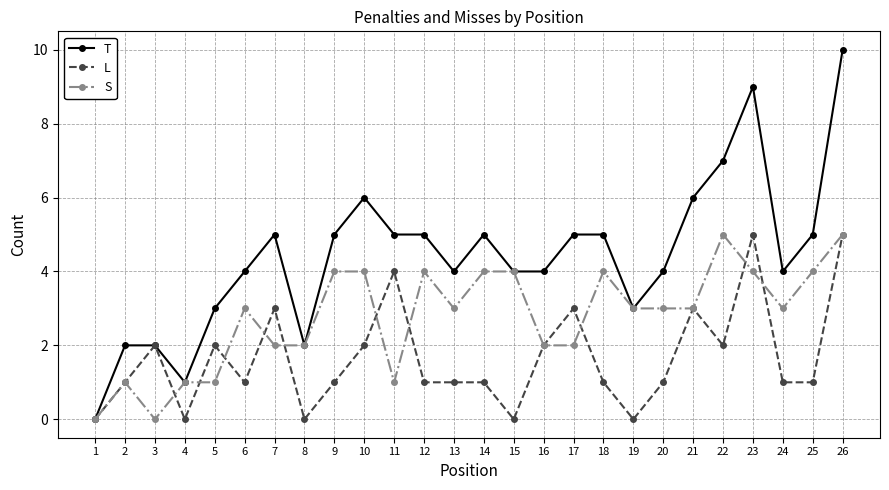

How many values in the T series are below 5?

13